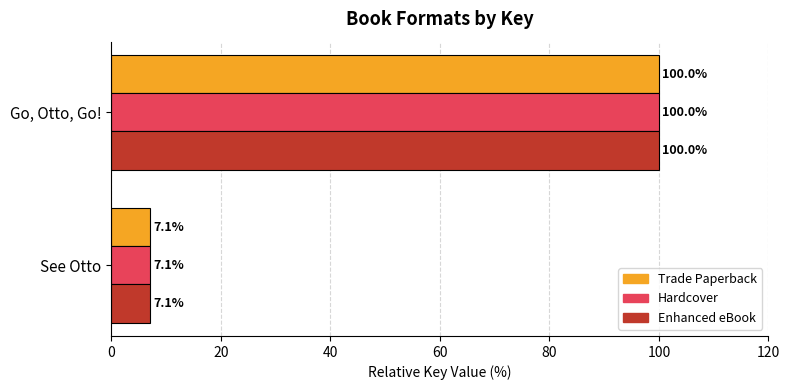

At how many categories does at least one series exceed 99?

1